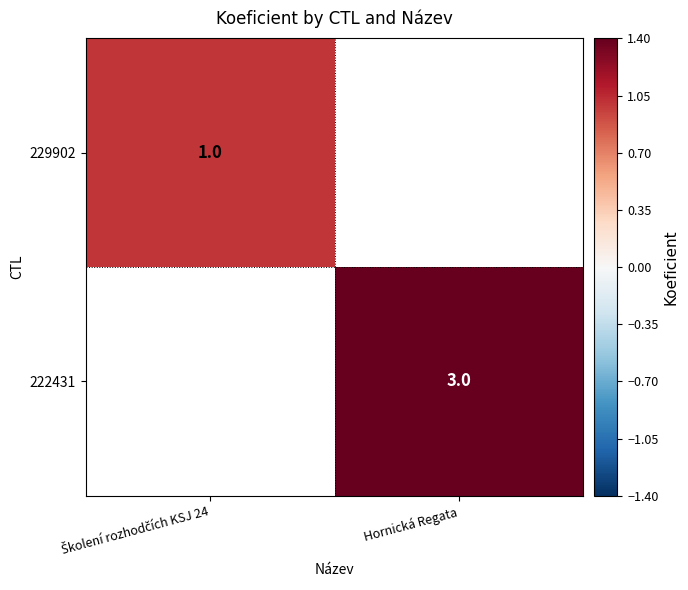

The 222431 series shows 3 at Hornická Regata. True or false?

True